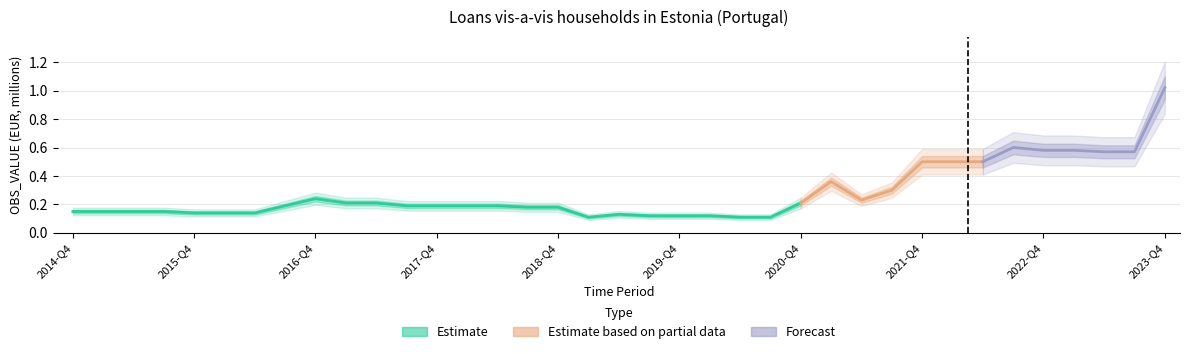

The chart shows a value of 0.2 at 2017-Q3. True or false?

True